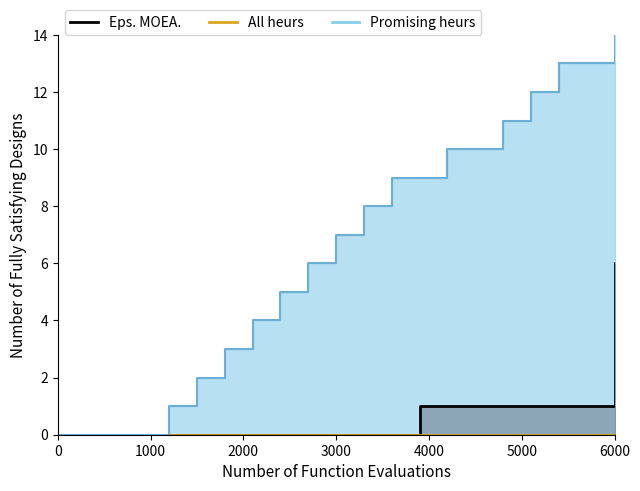

How many values in the Promising heurs series are below 7?

10